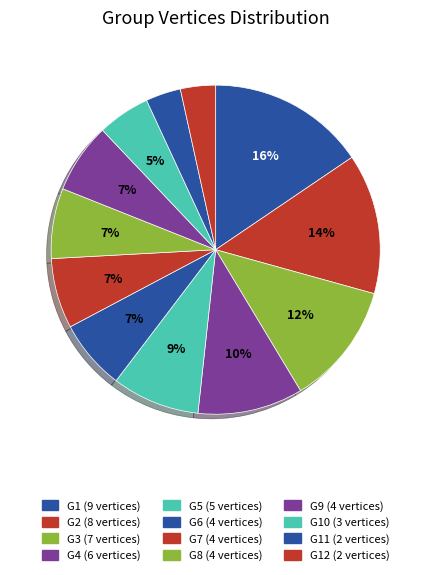

How many slices are in this pie chart?

12